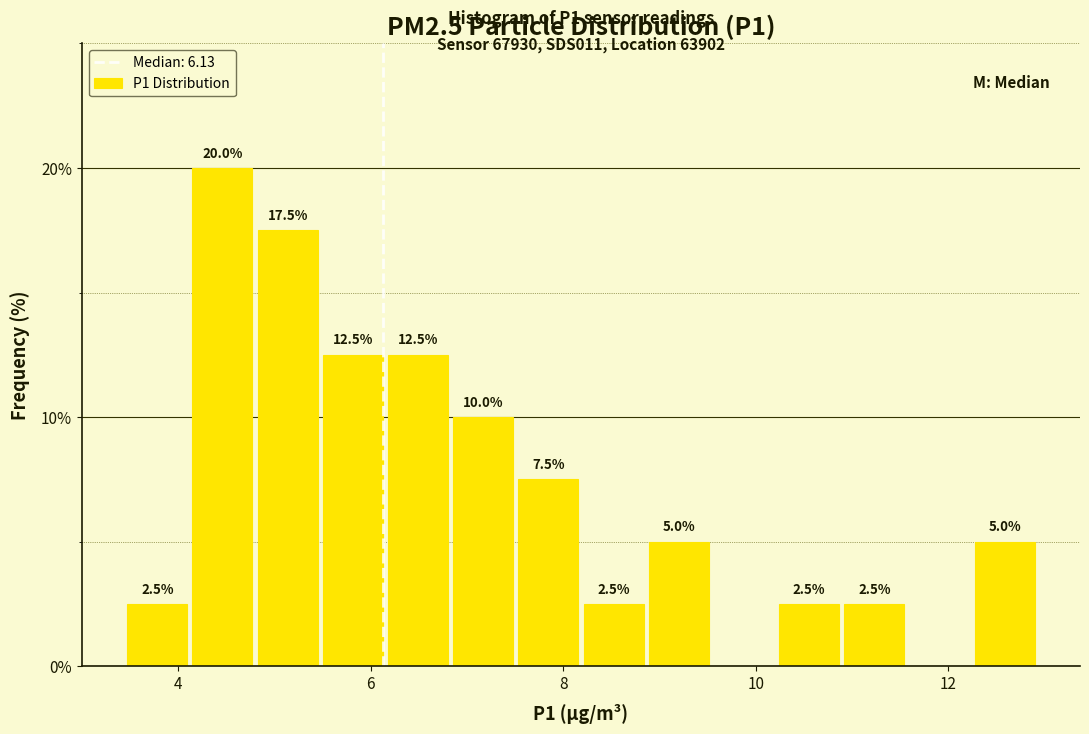

Read against the x-axis, roughly where is the centre of the tallest bar?

4.4